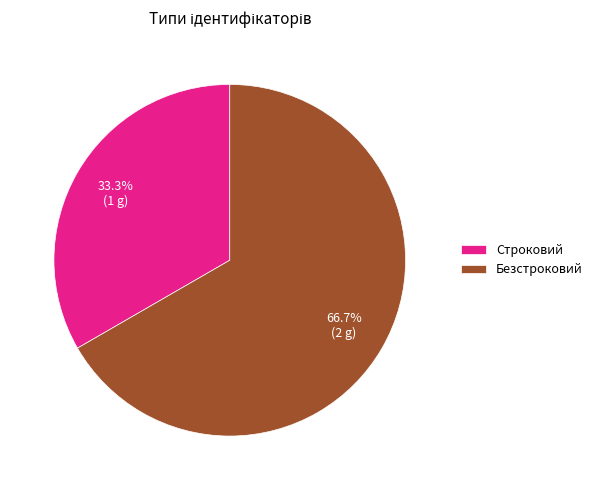

Does Безстроковий account for over 50% of the chart?

Yes